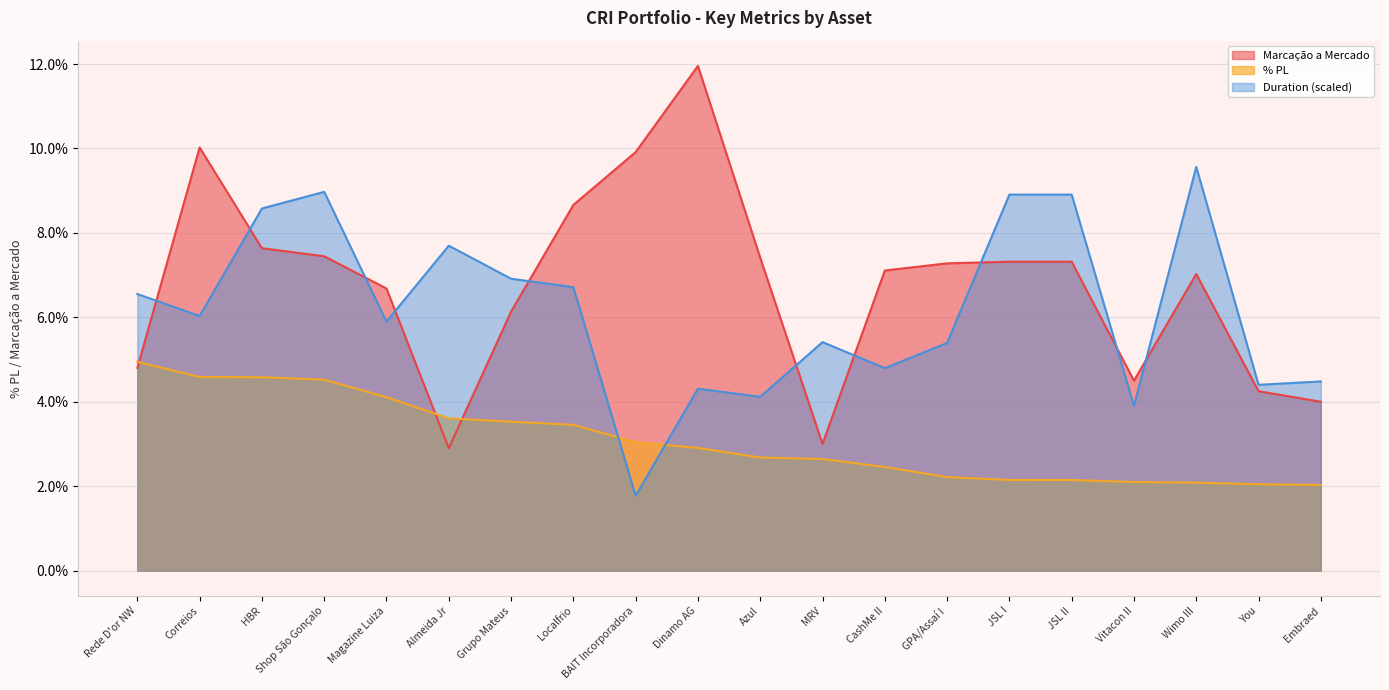

What is the label of the 13th point from the right?

Localfrio